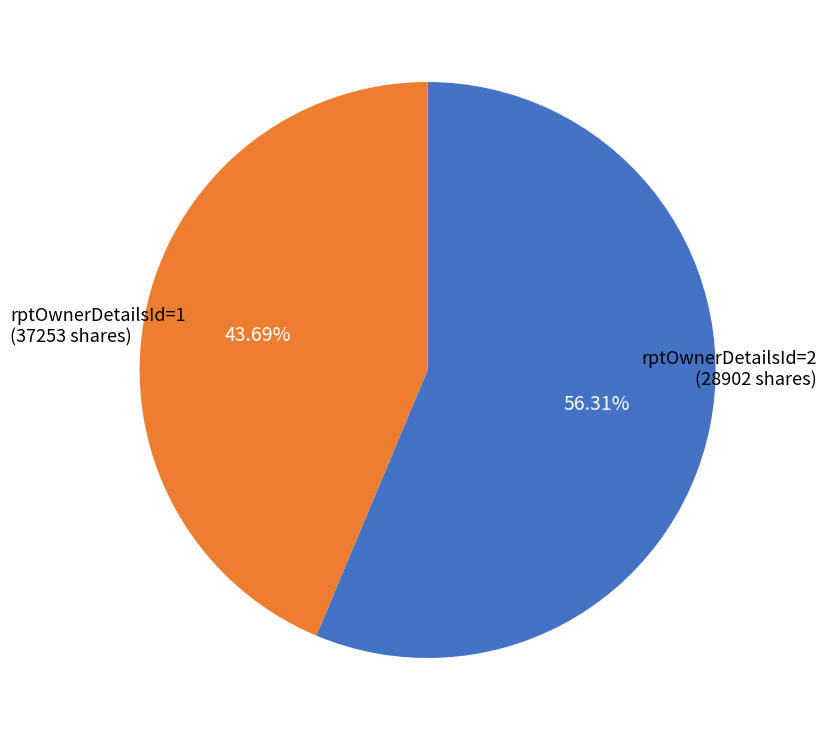

Is there any slice that represents more than half of the pie?

Yes